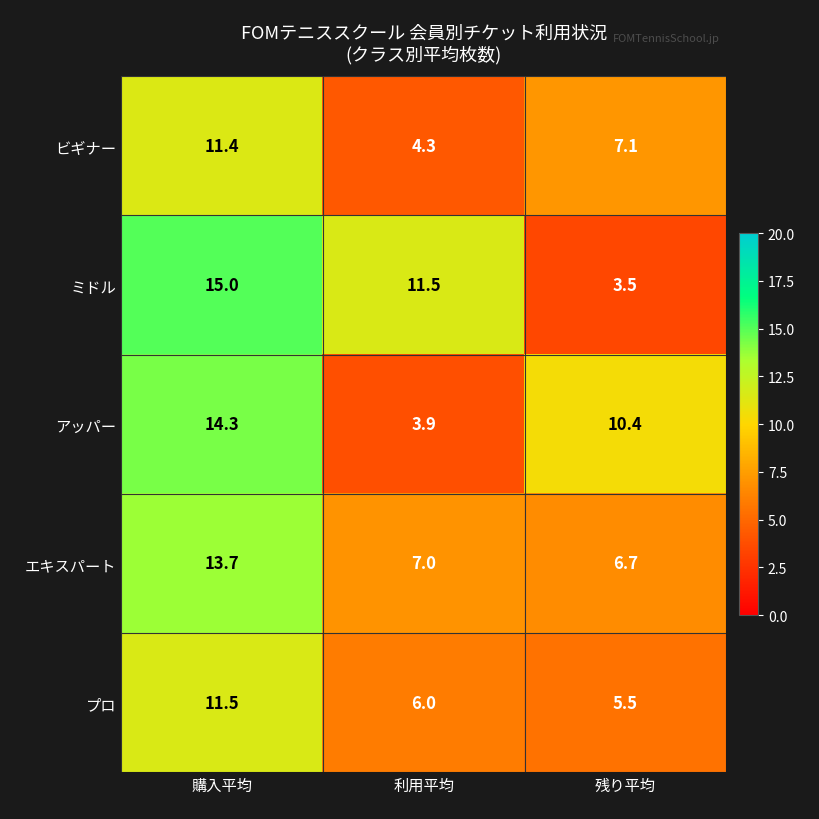

What is the average value of the プロ series?

7.7